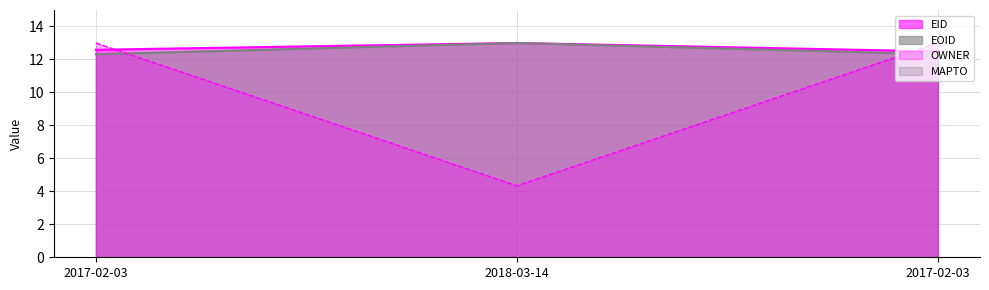

Rank the categories by EID value from lowest to highest.

2017-02-03, 2017-02-03, 2018-03-14